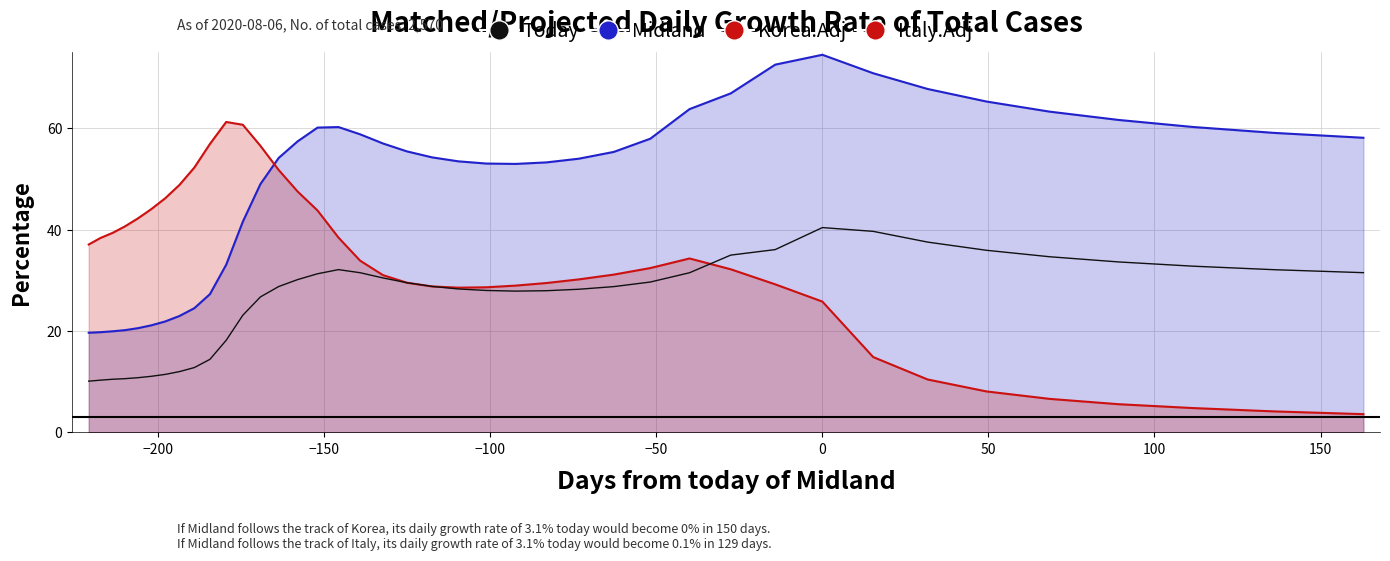

What is the maximum value shown in the chart?

74.5